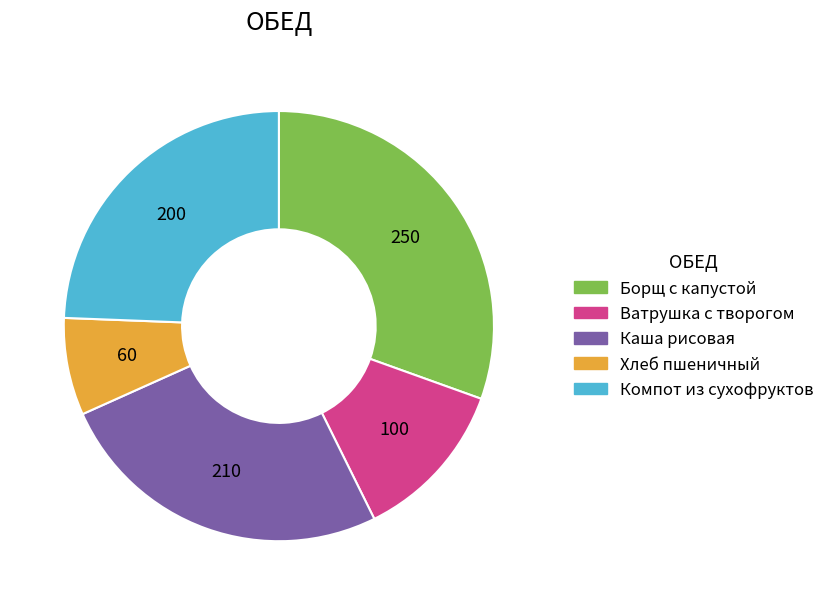

Is the sum of Борщ с капустой and Компот из сухофруктов greater than half?

Yes